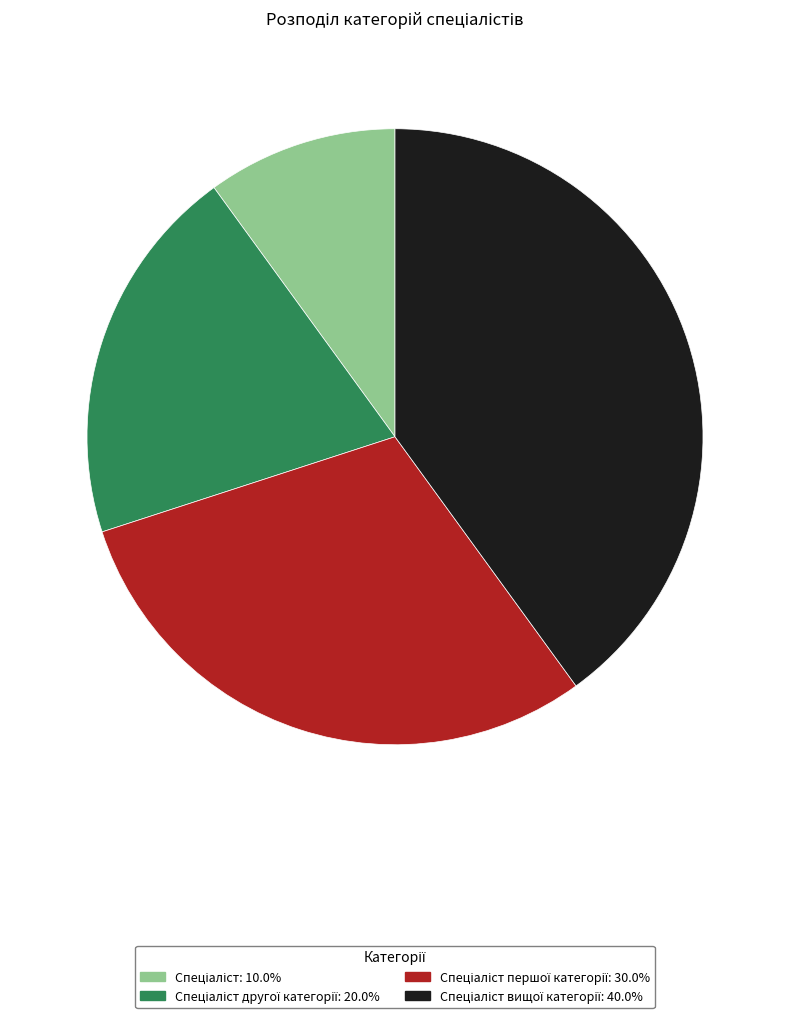

Is there any slice that represents more than half of the pie?

No